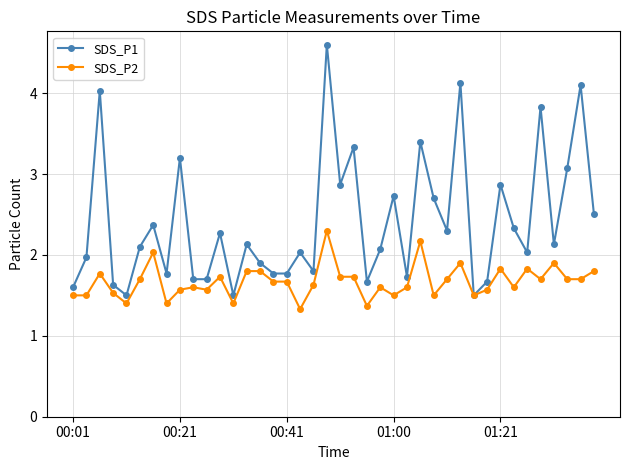

Which series has the largest total across all categories?

SDS_P1